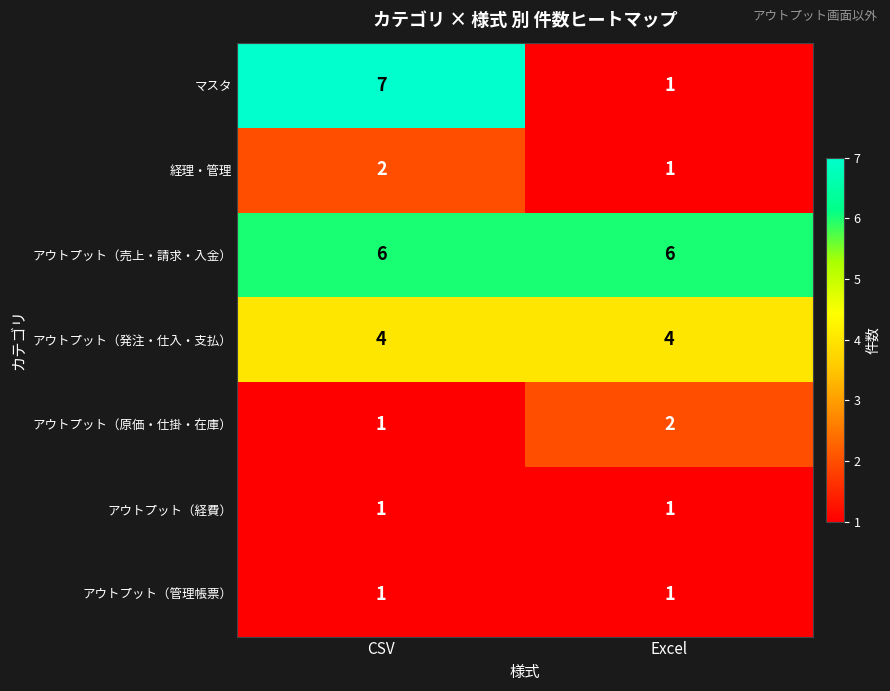

Which series has the largest total across all categories?

アウトプット（売上・請求・入金）